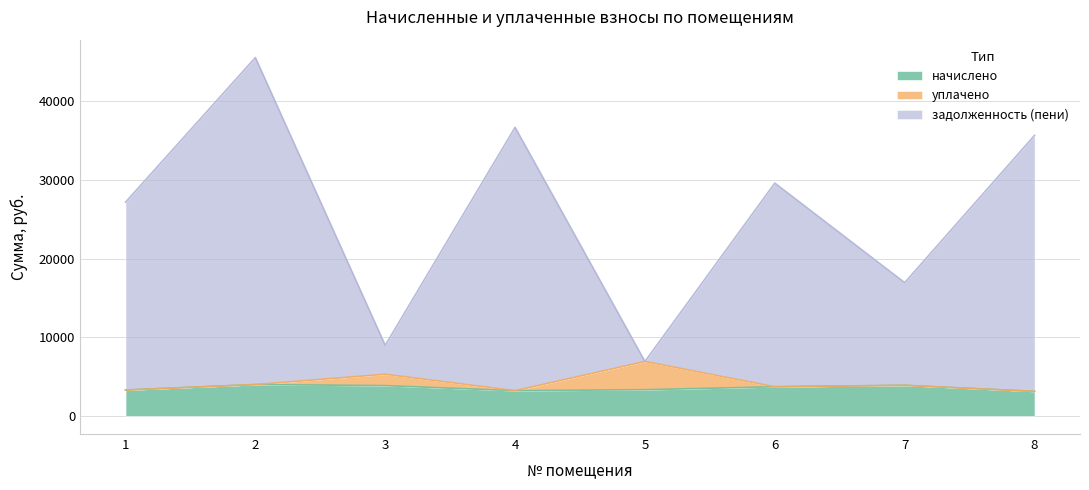

How many data points does each series have?

8